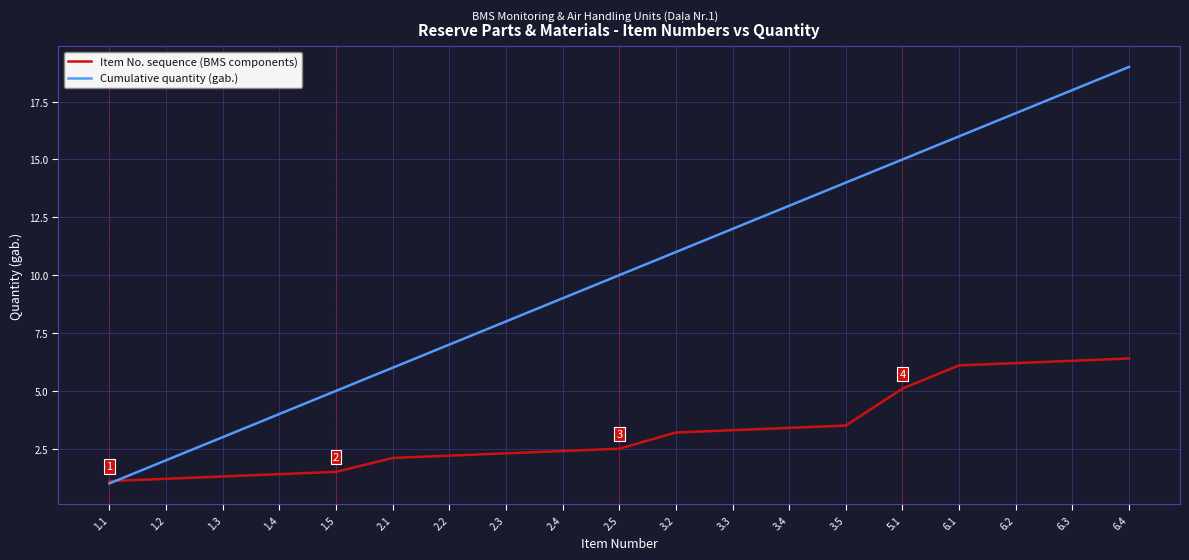

What is the difference between the maximum and minimum values in the Cumulative quantity (gab.) series?

18.0